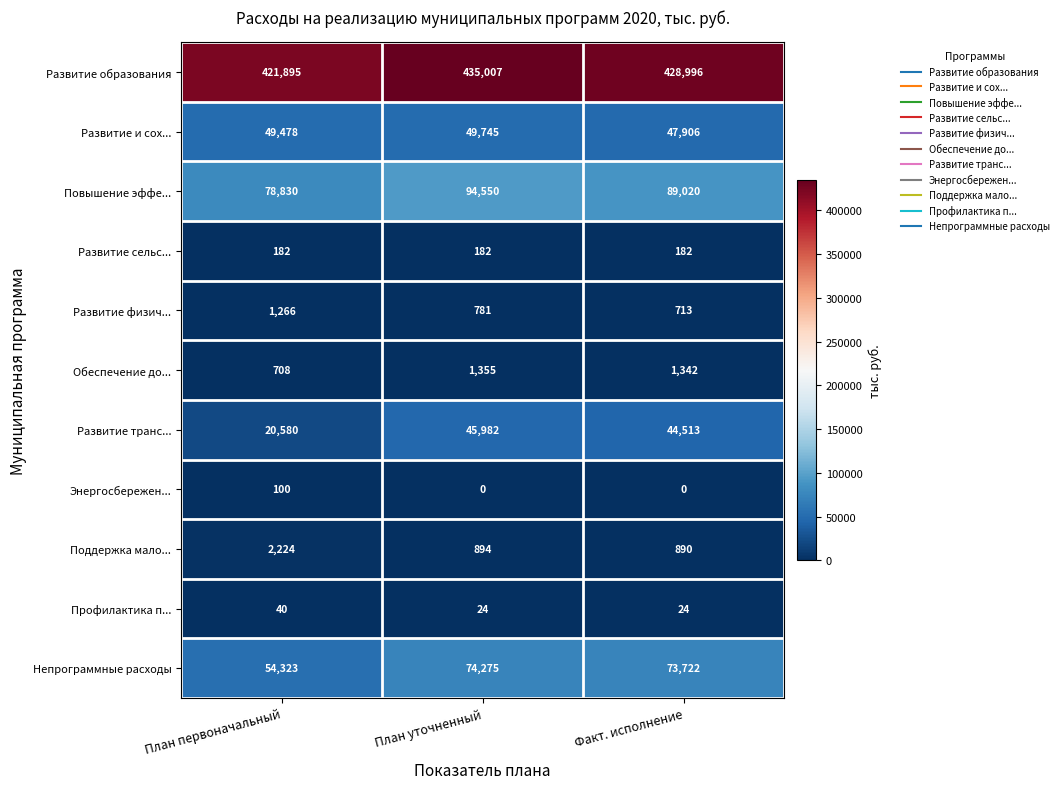

Is it true that Развитие и сох... equals 49478 at План первоначальный?

True